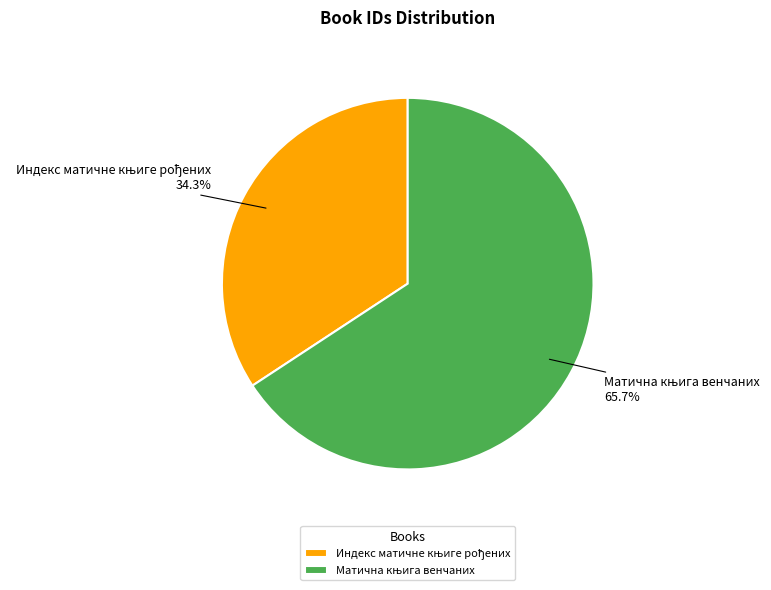

Is there a majority slice in this chart?

Yes